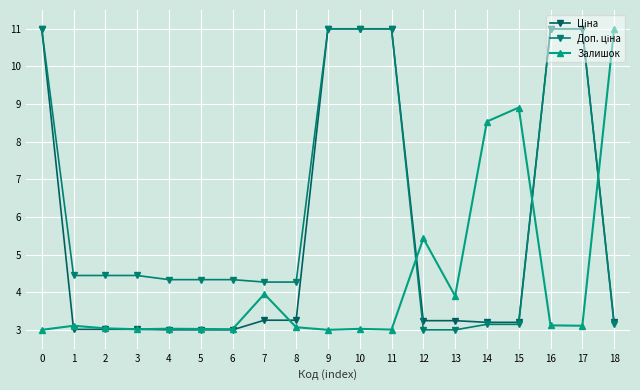

What is the sum of the Ціна values at 1 and 14?

6.2